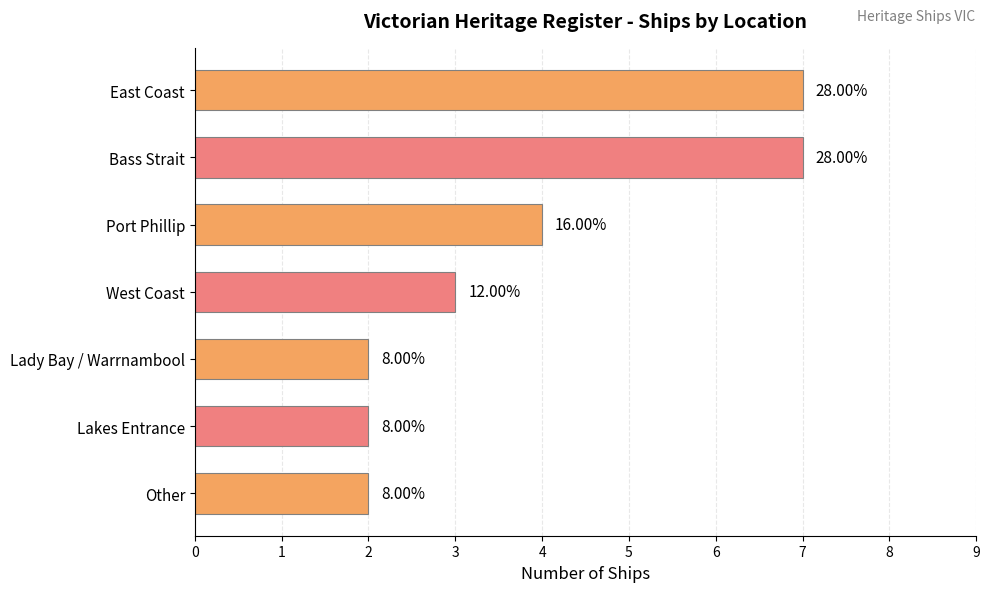

What is the sum of all values?

27